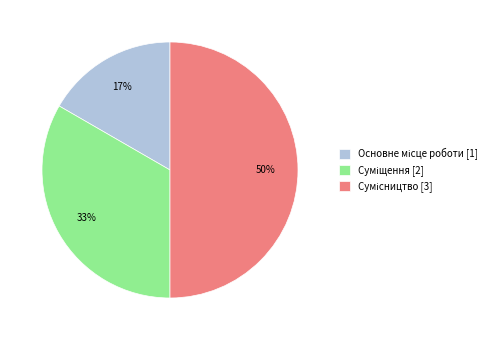

To the nearest percent, what is the difference between the largest and smallest slice percentages?

33%